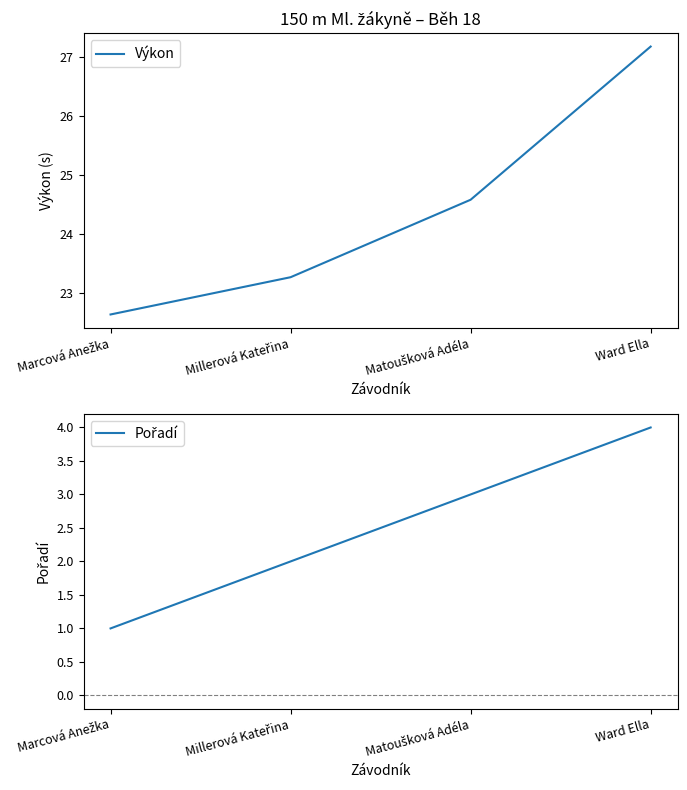

Read the Pořadí value at Marcová Anežka.

1.0